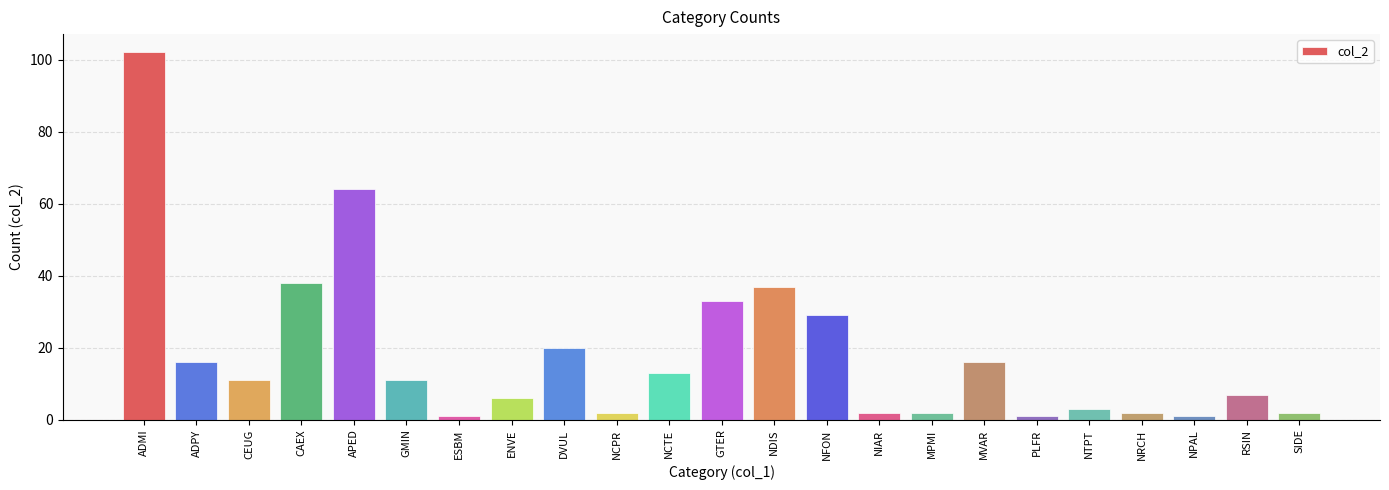

What is the label of the 4th bar from the right?

NRCH